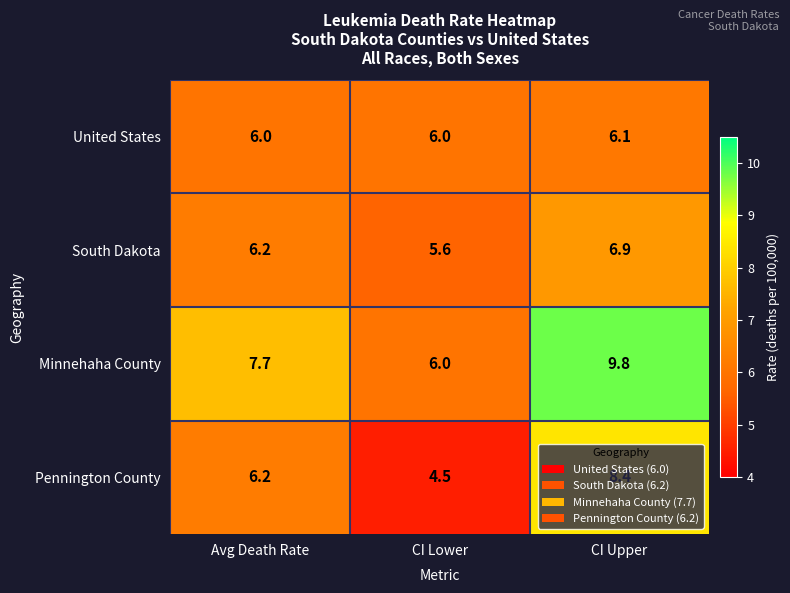

What is the difference between the maximum and second lowest values in the Minnehaha County series?

2.1